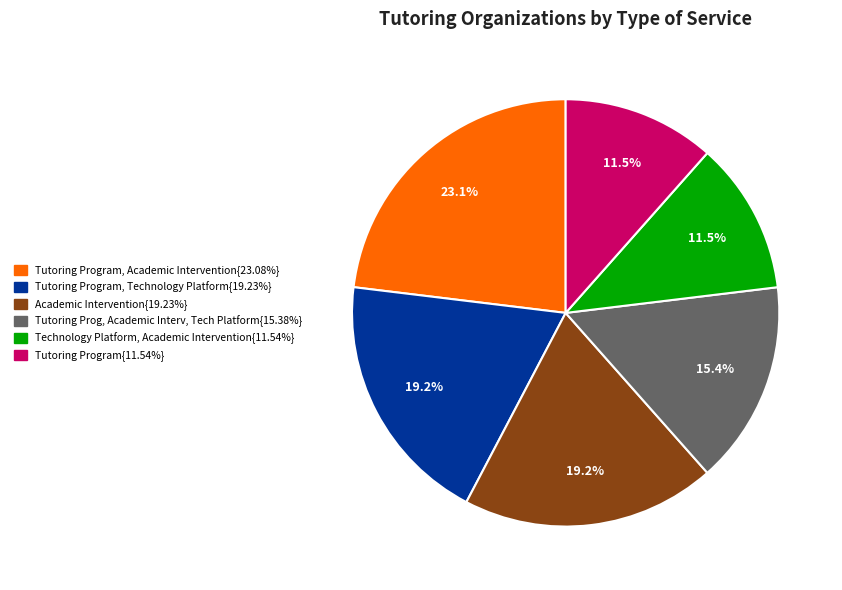

Is there a majority slice in this chart?

No